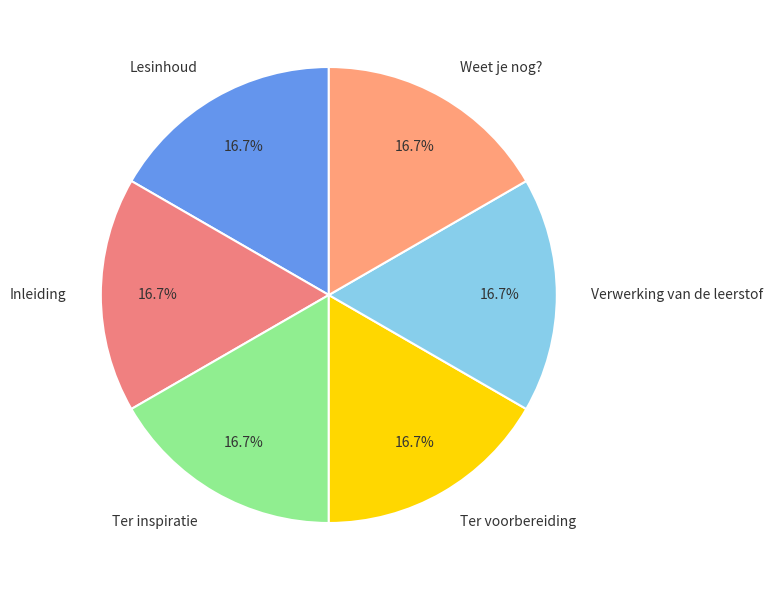

Count the number of slices in the pie.

6